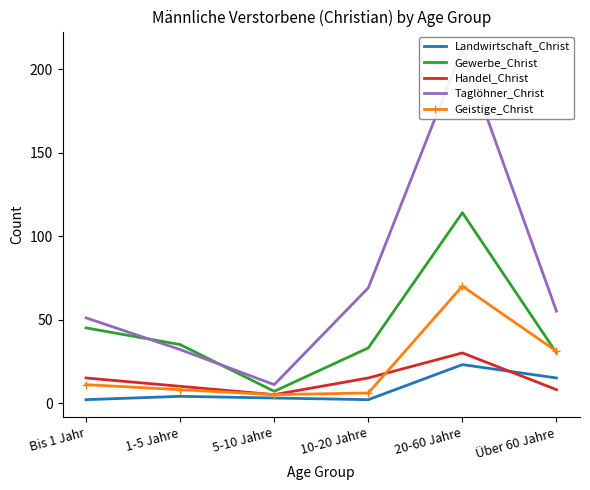

Rank the series by their maximum value, from highest to lowest.

Taglöhner_Christ, Gewerbe_Christ, Geistige_Christ, Handel_Christ, Landwirtschaft_Christ